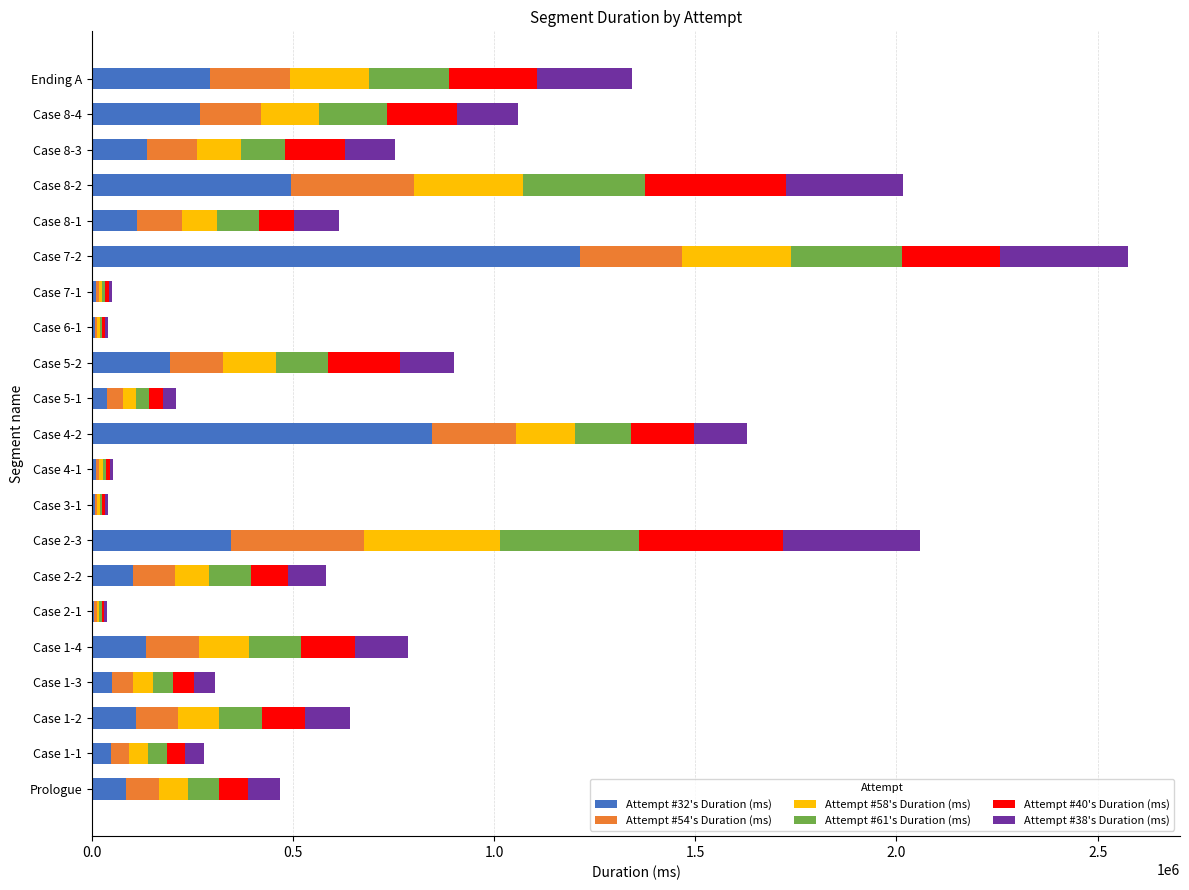

At which category is the sum across all series the highest?

Case 7-2